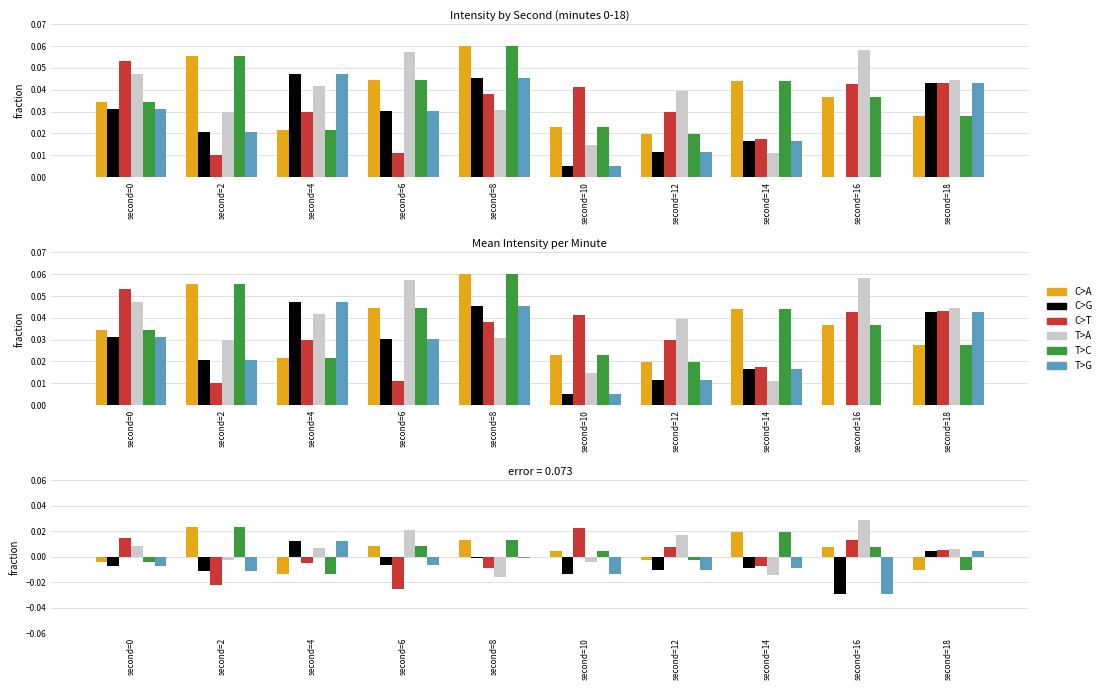

Which series has the largest total across all categories?

T>A